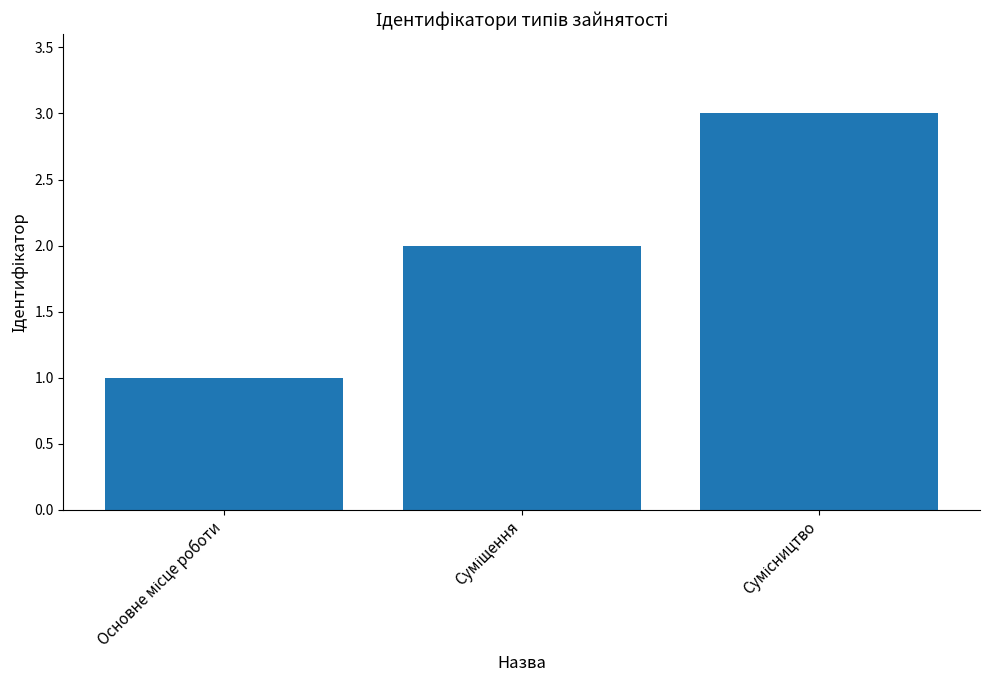

What is the sum of all values?

6